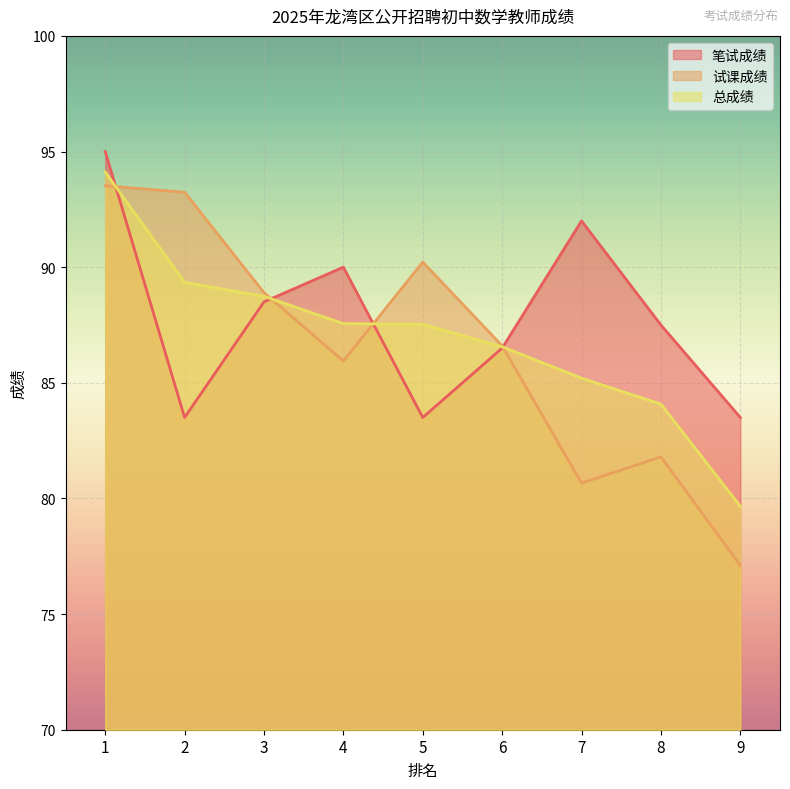

What is the value of the 总成绩 point at the 2nd from the left?

89.3